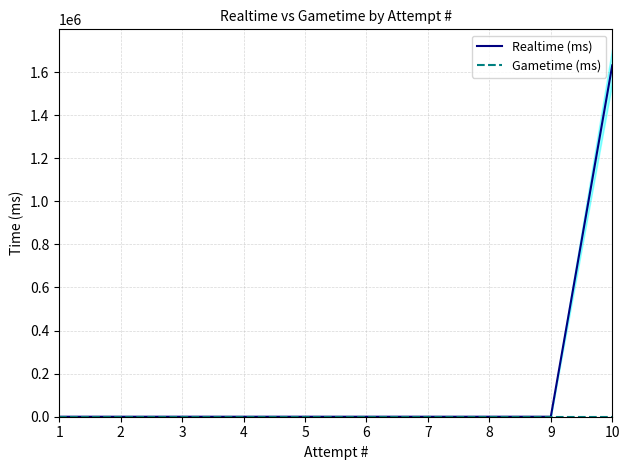

Reading right to left, list all the values displayed in this chart.

Realtime (ms): 10=1631206	9=0	8=0	7=0	6=0	5=0	4=0	3=0	2=0	1=0
Gametime (ms): 10=0	9=0	8=0	7=0	6=0	5=0	4=0	3=0	2=0	1=0